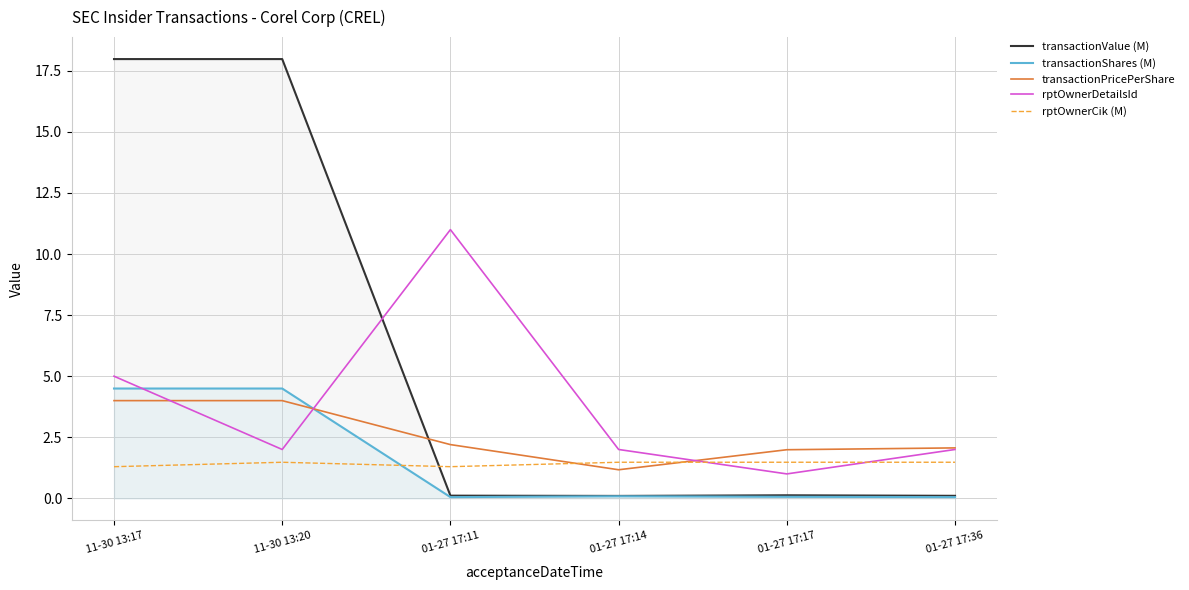

How many lines are shown in the chart?

5